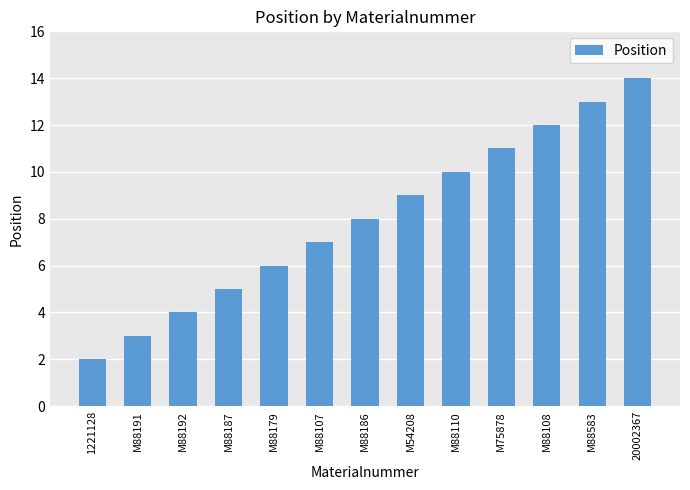

What is the average value?

8